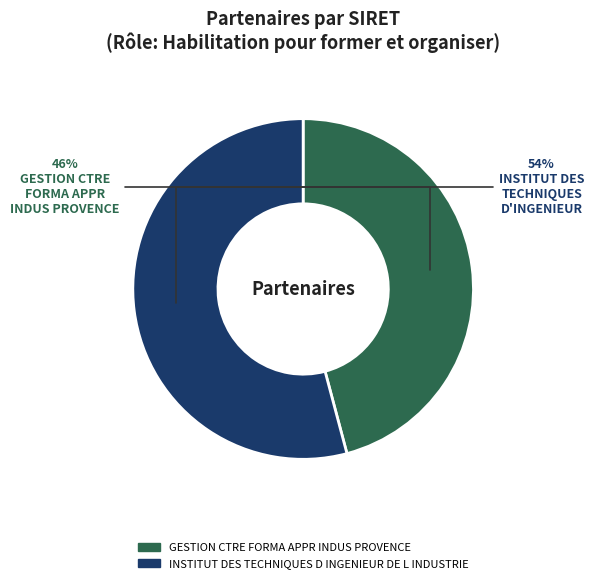

Is the sum of INSTITUT DES TECHNIQUES D INGENIEUR DE L INDUSTRIE and GESTION CTRE FORMA APPR INDUS PROVENCE greater than half?

Yes